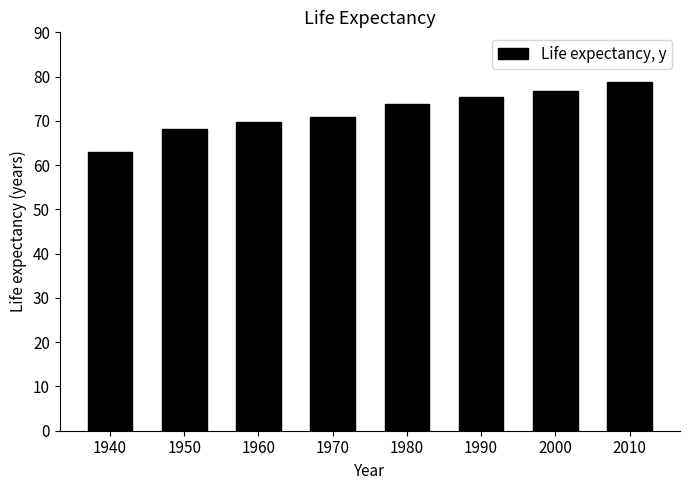

Rank the categories by value from lowest to highest.

1940, 1950, 1960, 1970, 1980, 1990, 2000, 2010